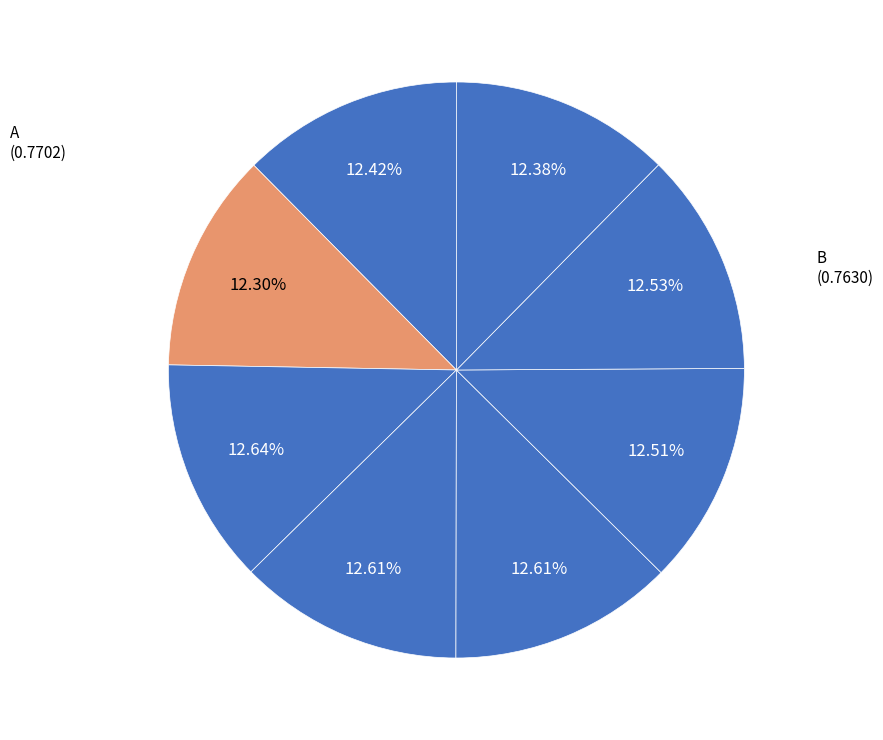

Is there a majority slice in this chart?

No